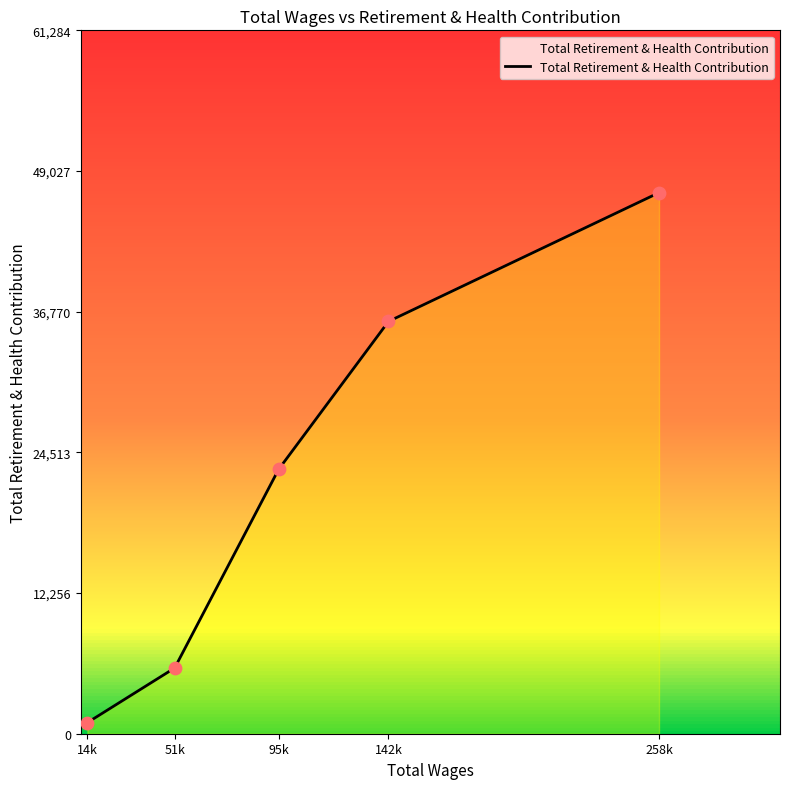

What is the change in value from 51k to 142k?

+30196